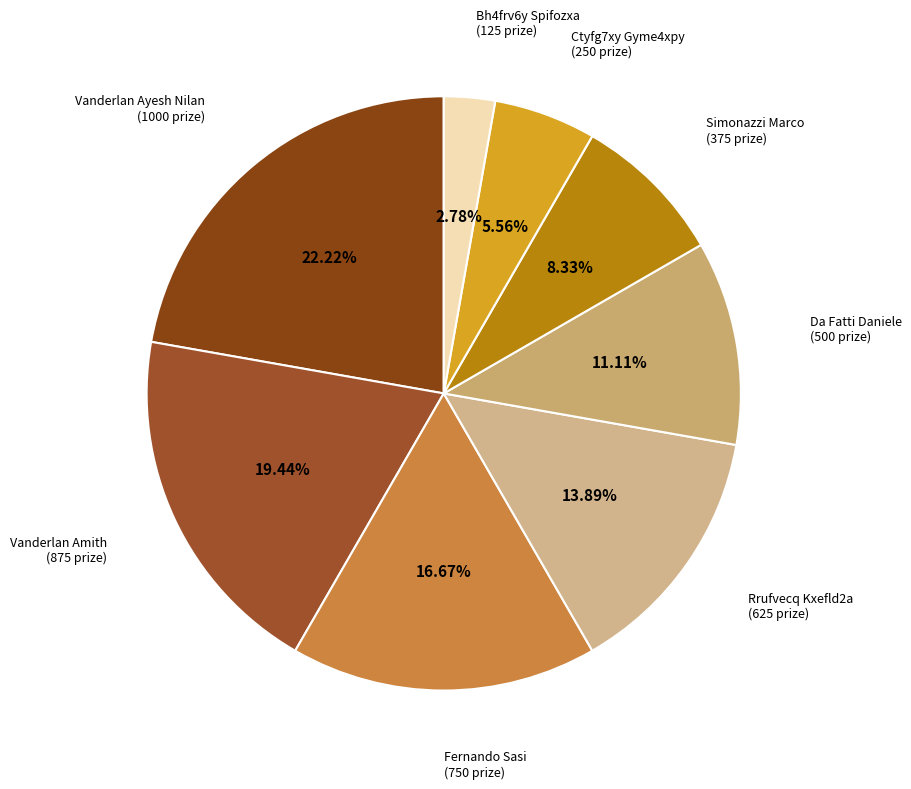

How many slices are in this pie chart?

8